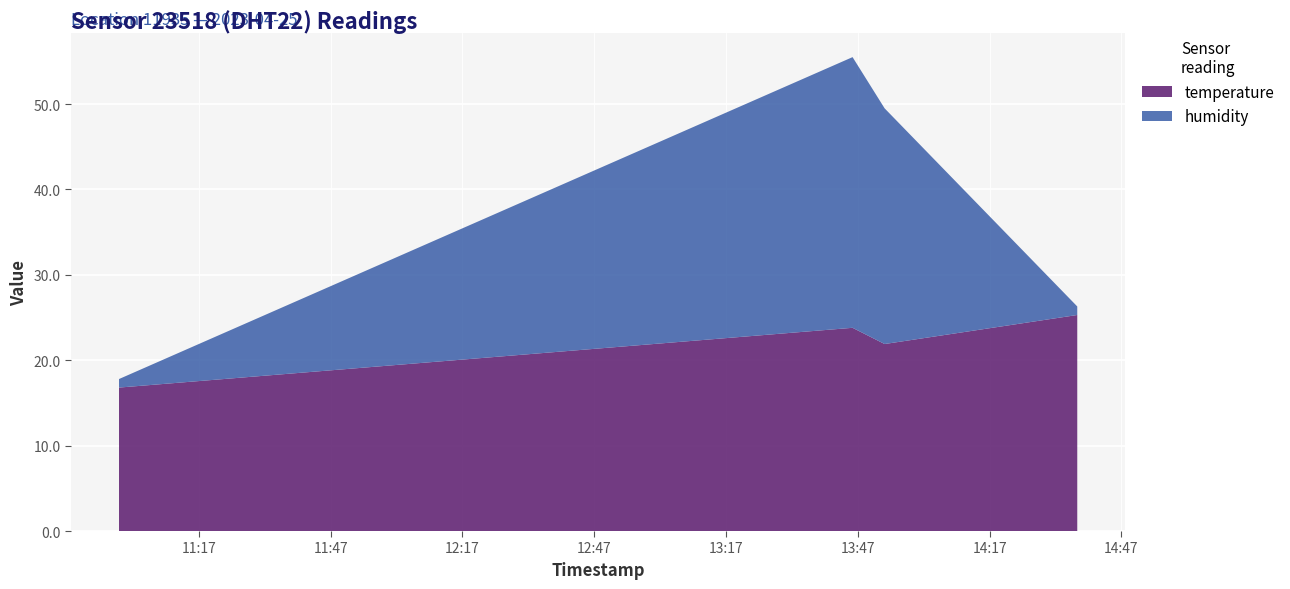

Reading right to left, transcribe all the data shown in this chart.

temperature: 25.3	21.9	23.8	16.8
humidity: 1.0	27.6	31.7	1.0